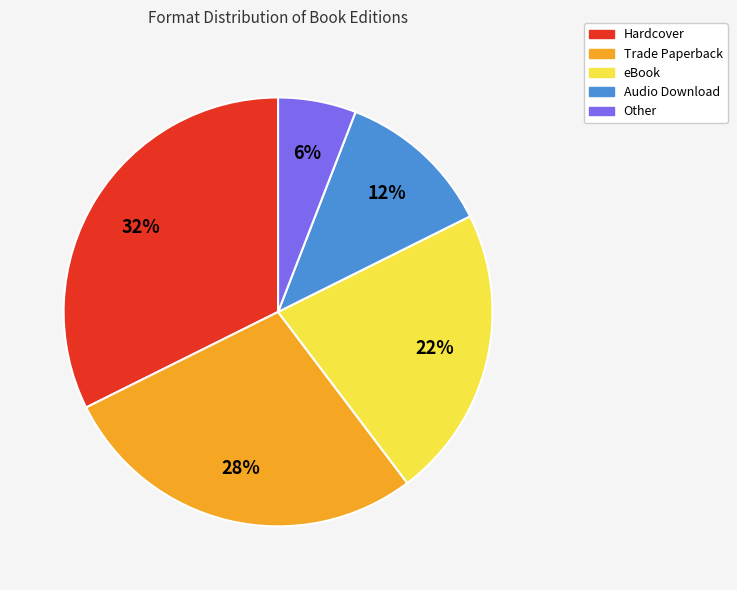

Is Audio Download the majority of the pie?

No